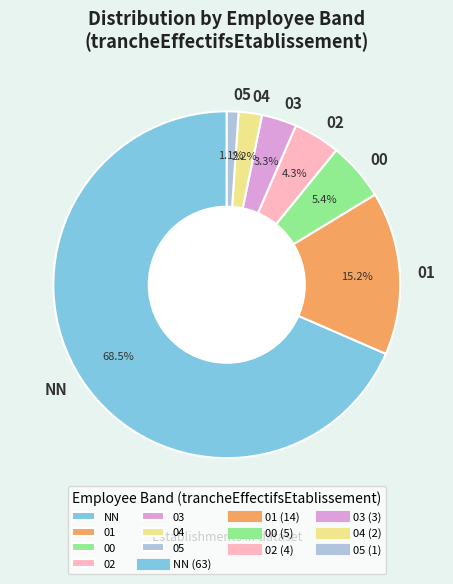

To the nearest percent, what is the difference between the 05 and 02 slice percentages?

3%